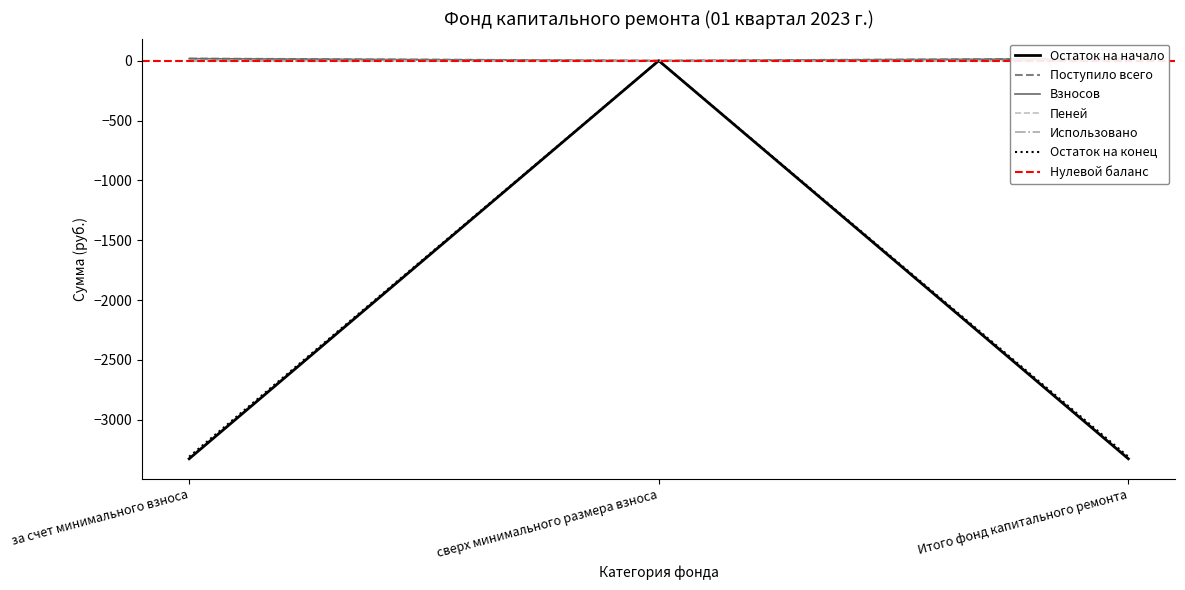

What is the greatest value displayed?

17.4